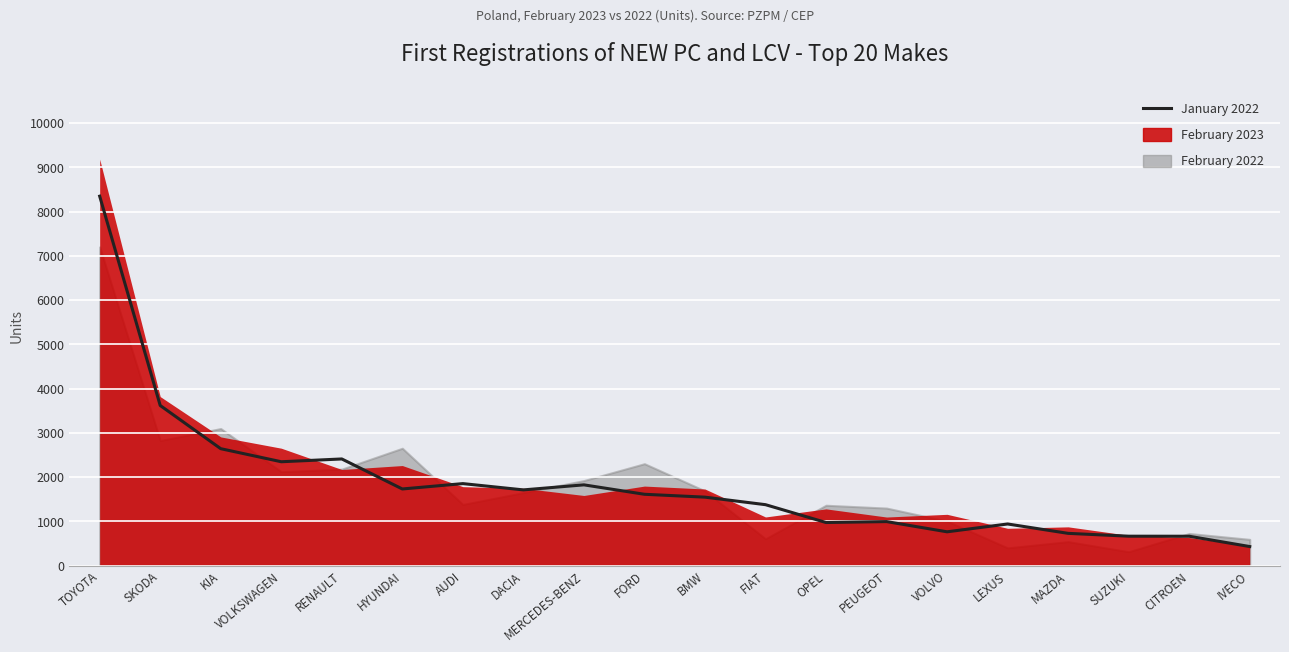

Reading left to right, what are all the values shown in this chart?

8349	3620	2644	2349	2412	1734	1855	1713	1827	1614	1549	1379	976	997	766	943	731	667	666	433